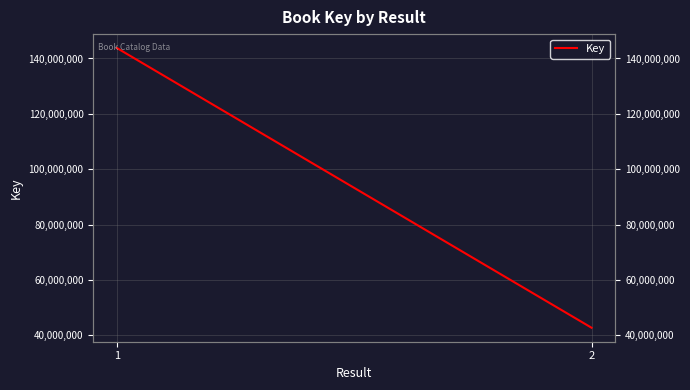

What is the value of the 2nd point from the left?

42758148